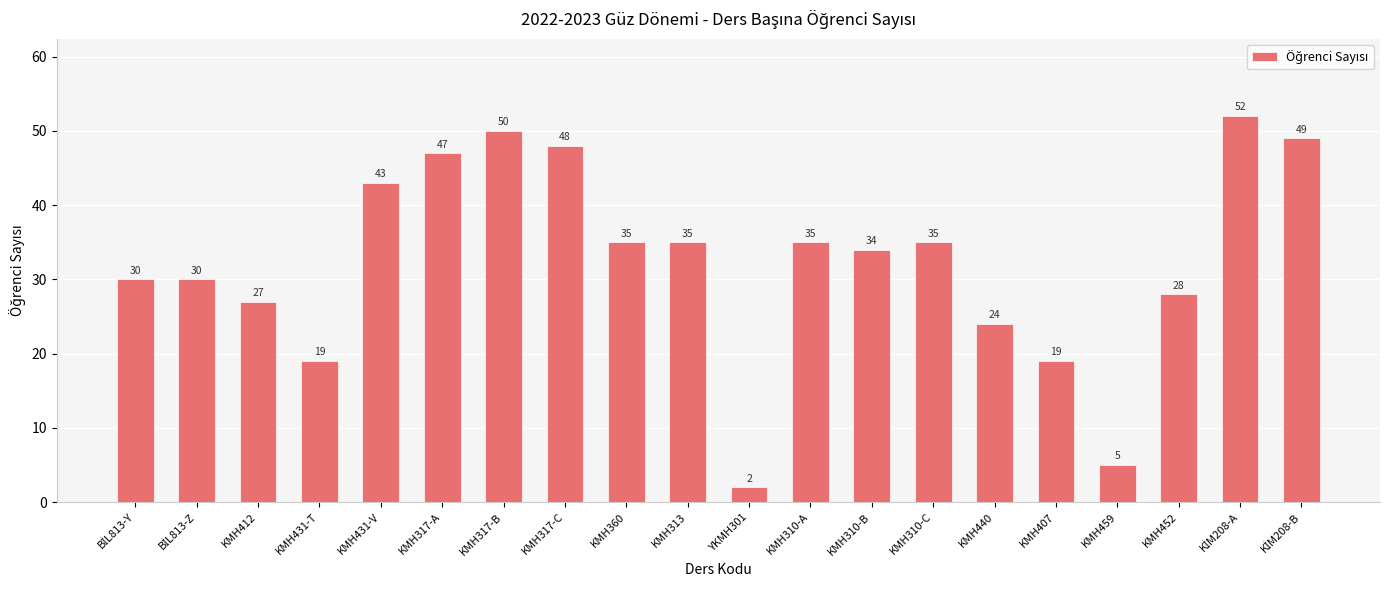

Reading left to right, extract all data points from this chart.

30	30	27	19	43	47	50	48	35	35	2	35	34	35	24	19	5	28	52	49